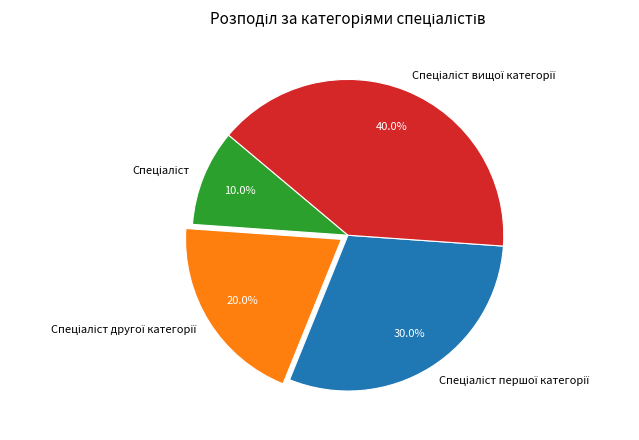

Is there any slice that represents more than half of the pie?

No